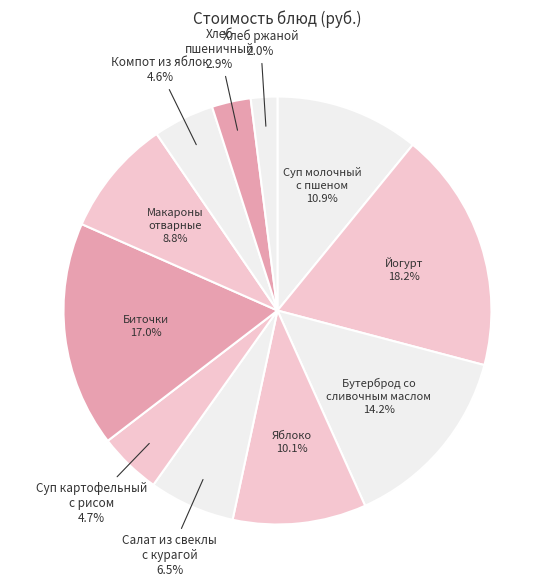

To the nearest percent, what is the difference between the largest and smallest slice percentages?

16%